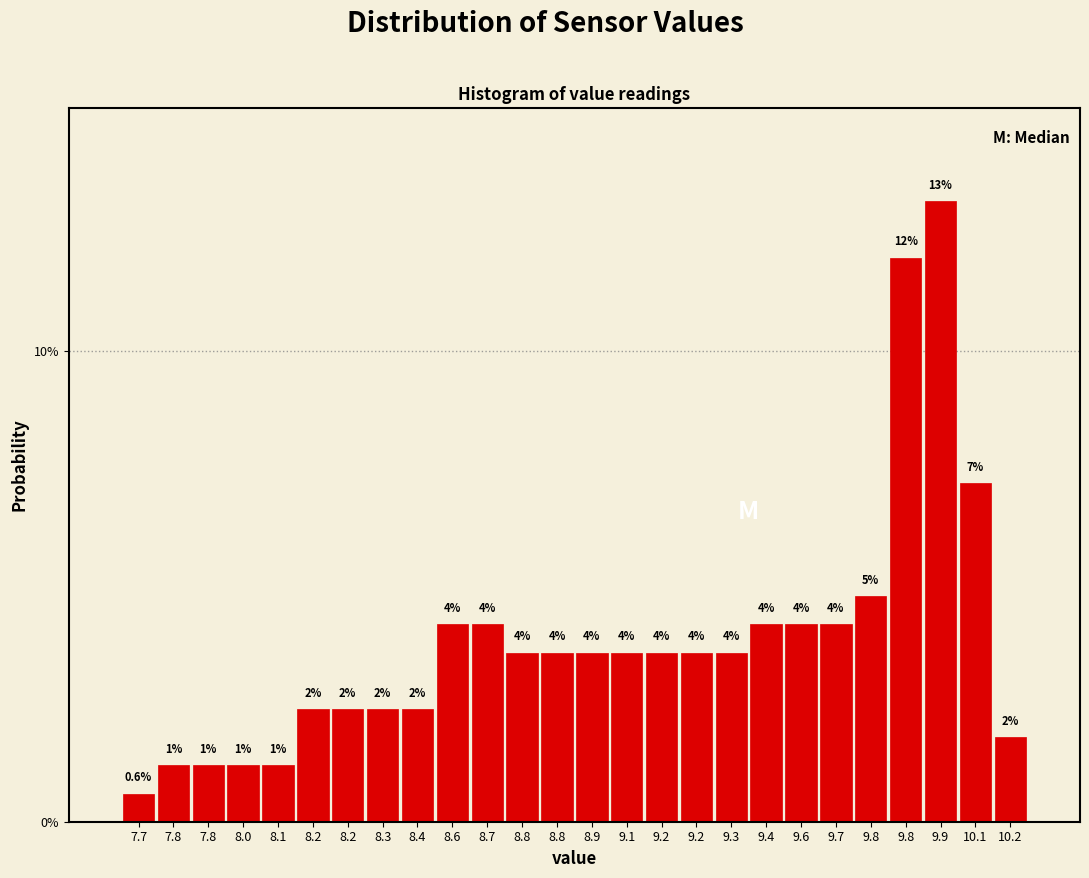

Are the bars horizontal?

No